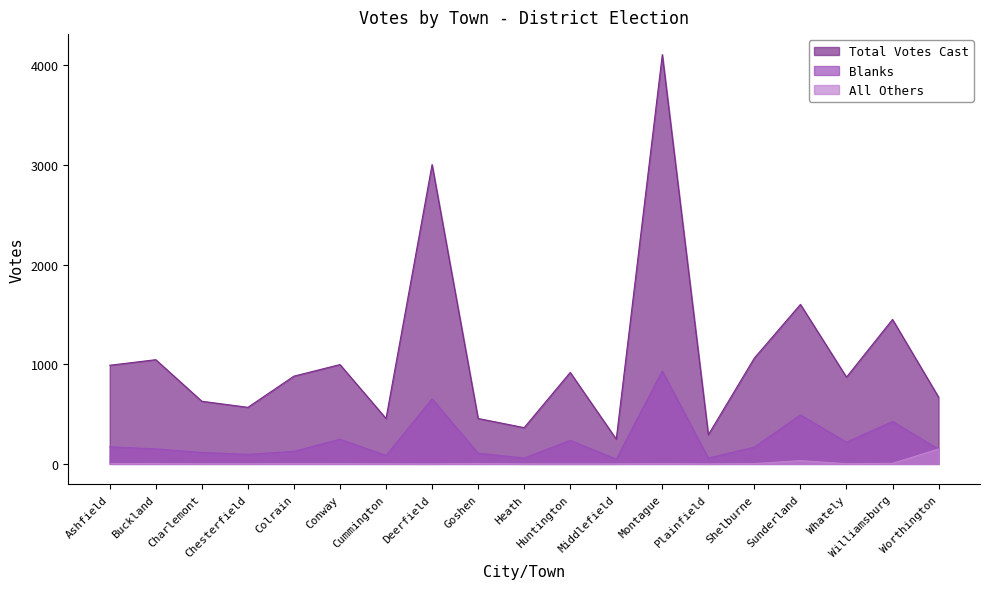

Reading left to right, extract all data points from this chart.

Blanks: 172	151	115	96	126	248	85	653	108	59	236	48	934	59	169	492	218	426	149
All Others: 3	4	1	1	3	2	1	0	4	0	0	0	3	0	3	33	2	6	150
Total Votes Cast: 990	1046	629	568	881	997	456	3004	456	364	918	249	4108	293	1063	1601	871	1450	670